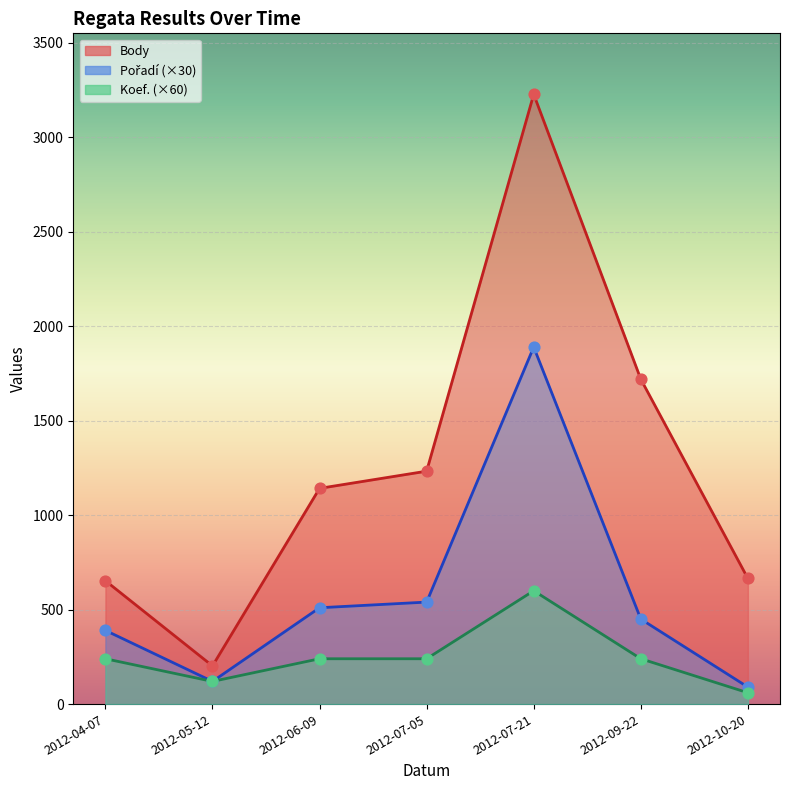

What are all the series names shown in the legend?

Body, Pořadí, Koef.